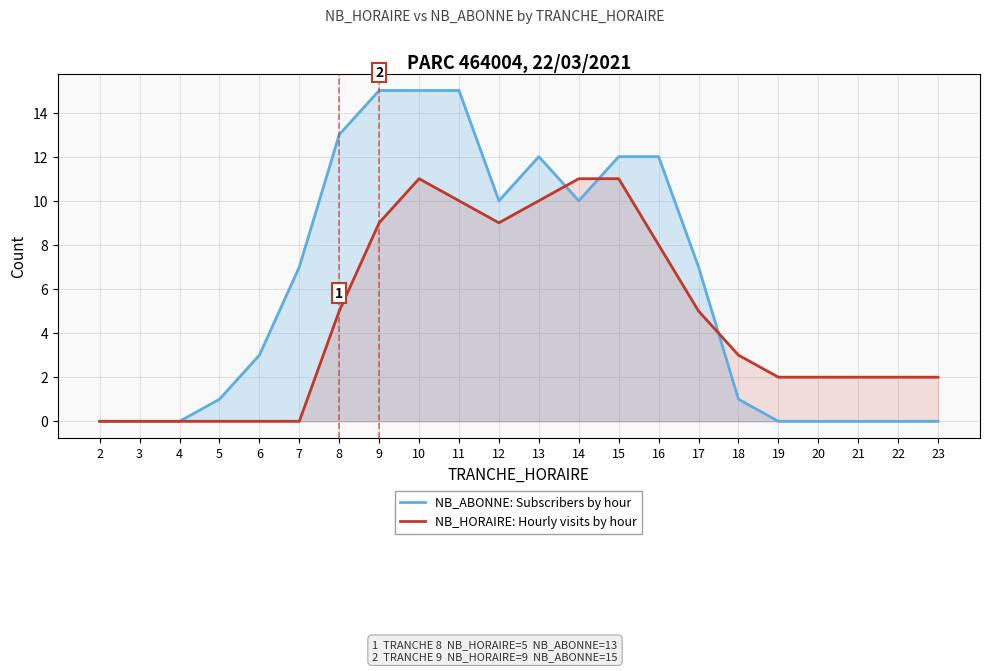

Rank the series by their average value, from lowest to highest.

NB_HORAIRE: Hourly visits by hour, NB_ABONNE: Subscribers by hour